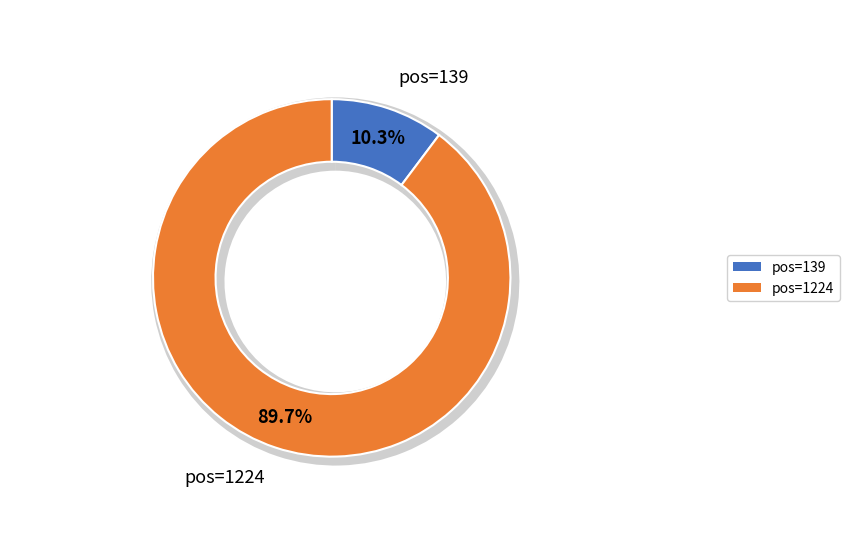

Is it true that 139 is 17% of the pie?

False